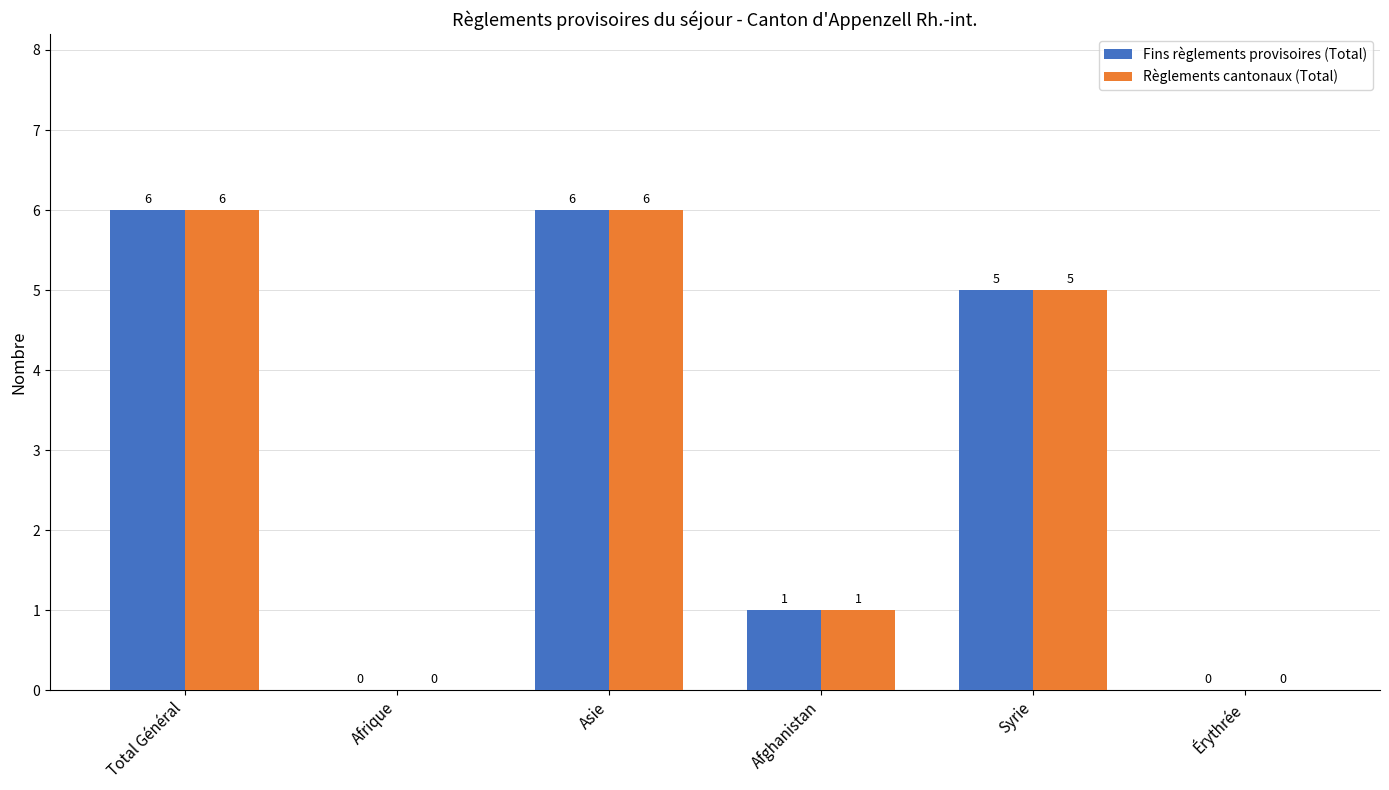

What are all the series names shown in the legend?

Fins règlements provisoires (Total), Règlements cantonaux (Total)